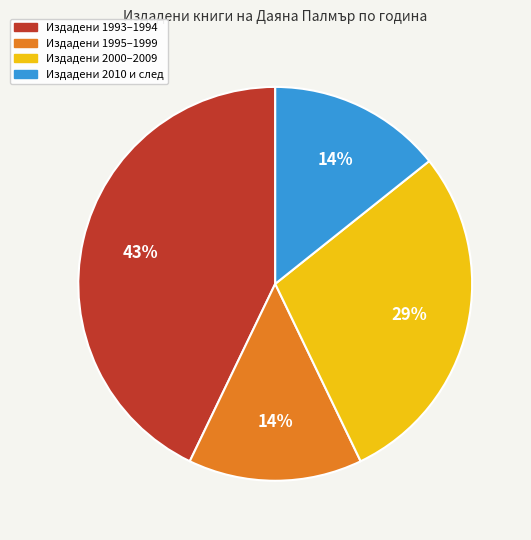

To the nearest percent, what is the difference between the largest and smallest slice percentages?

29%